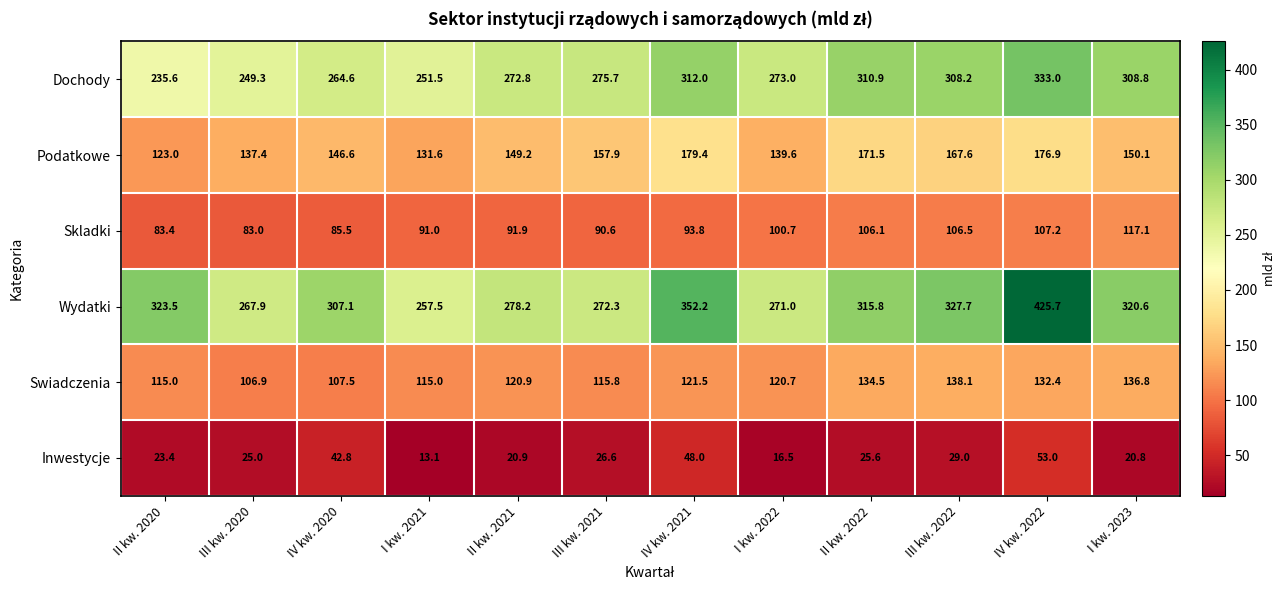

At how many categories does at least one series exceed 196?

12